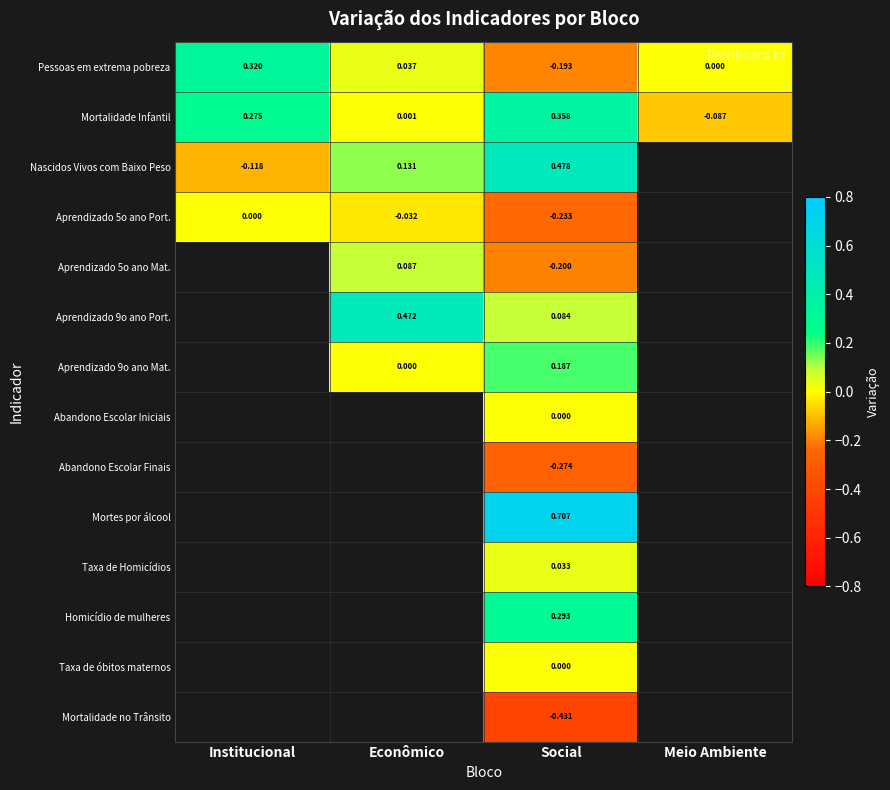

Is the value of Aprendizado 5o ano Mat. at Social greater than the value of Aprendizado 5o ano Port. at Econômico?

No